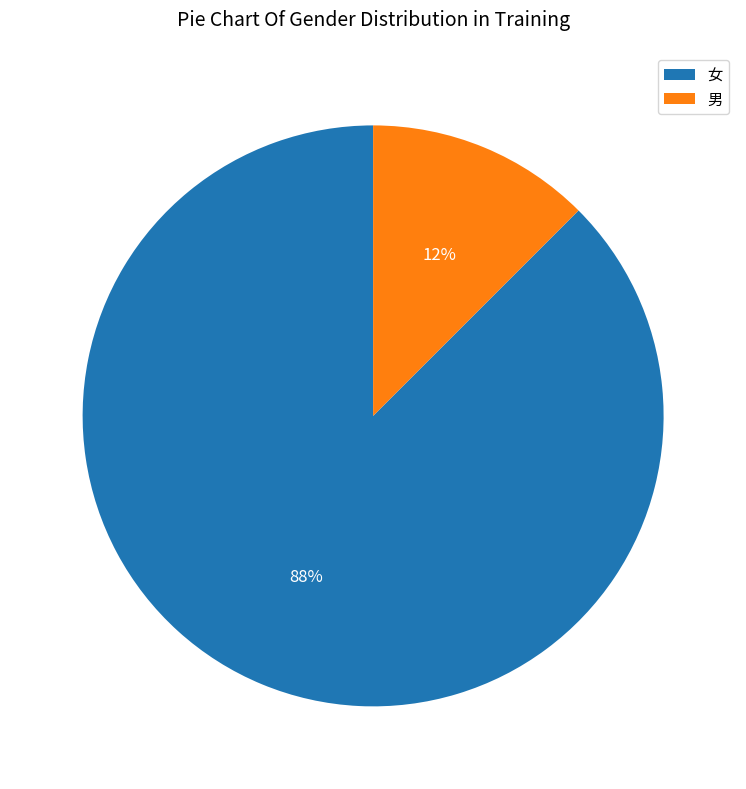

Rank the categories by value from highest to lowest.

女, 男